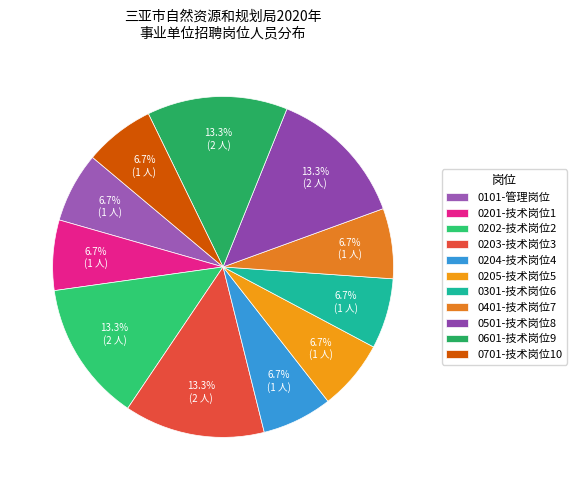

The 0204-技术岗位4 slice represents 1% of the pie. True or false?

False